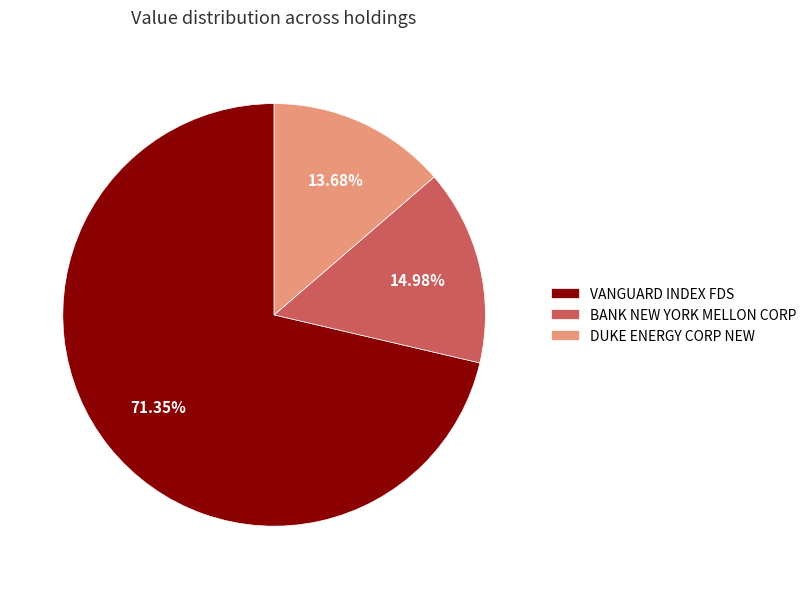

The BANK NEW YORK MELLON CORP slice represents 24% of the pie. True or false?

False